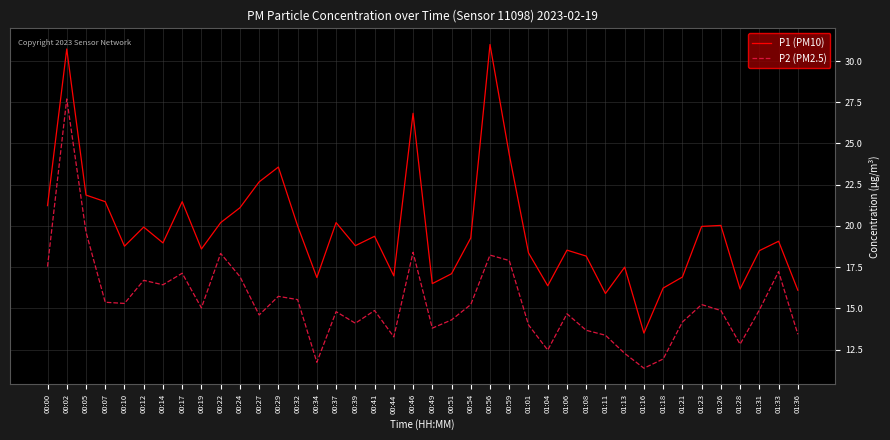

Where is the first local maximum for P1 (PM10)?

00:02